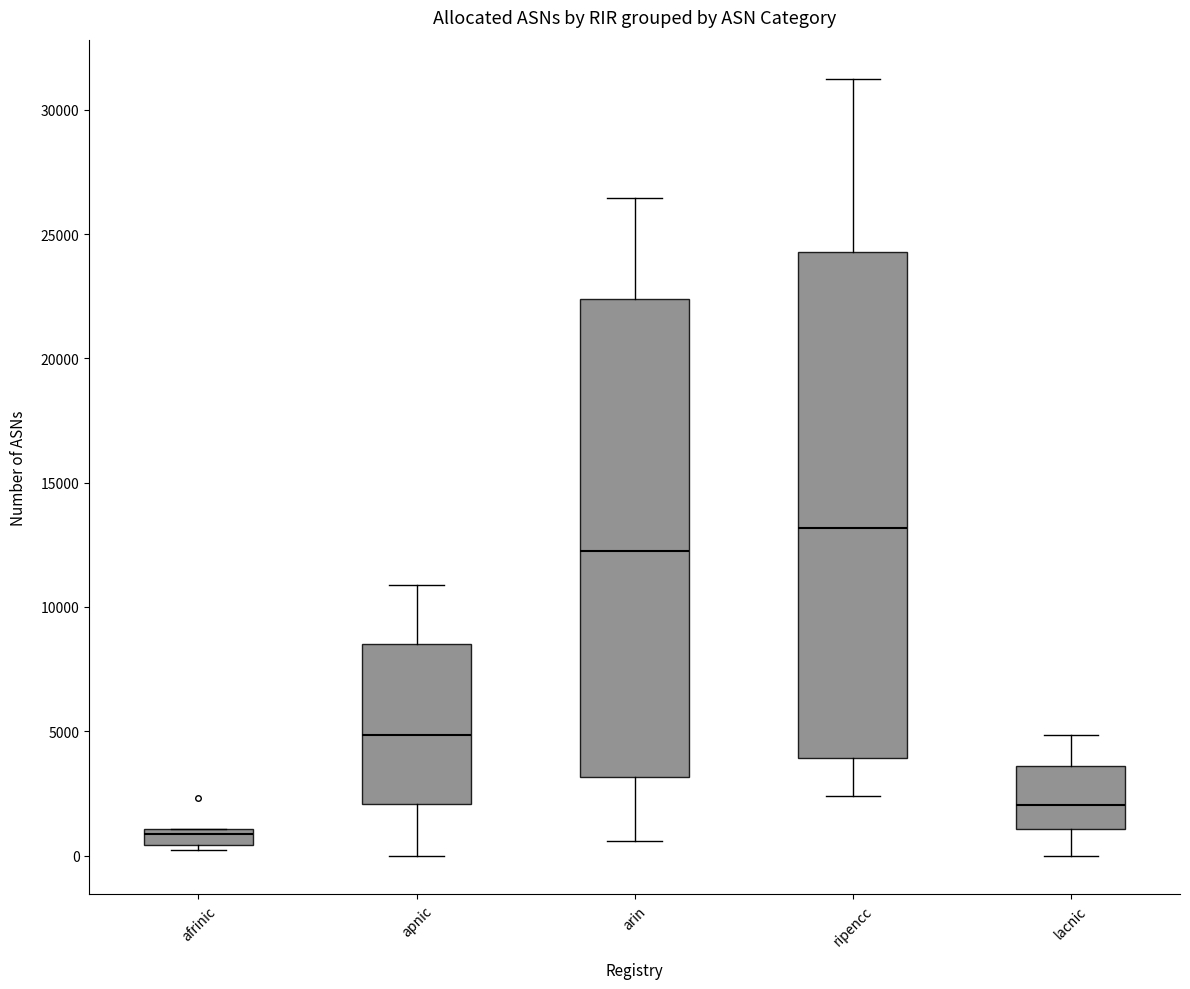

Which box's median line is the highest?

ripencc